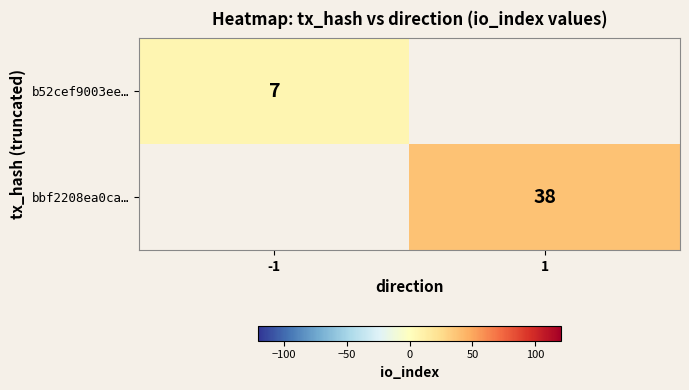

Is the value of bbf2208ea0ca… at 1 greater than the value of b52cef9003ee… at -1?

Yes